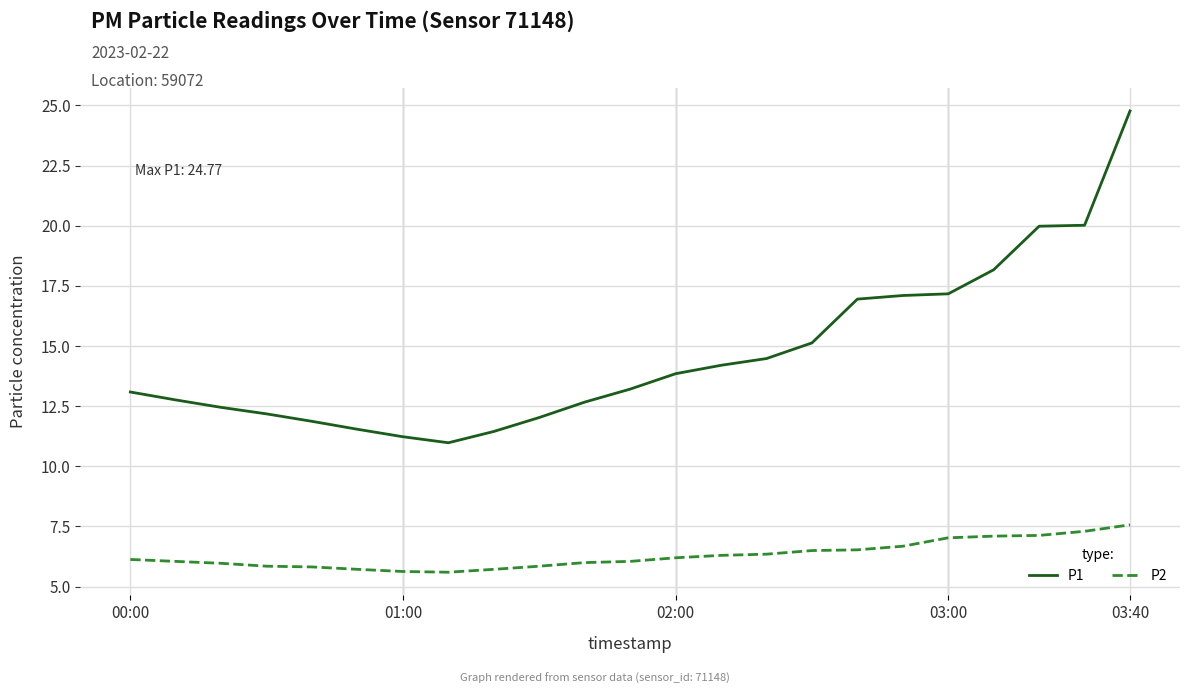

How many lines are shown in the chart?

2